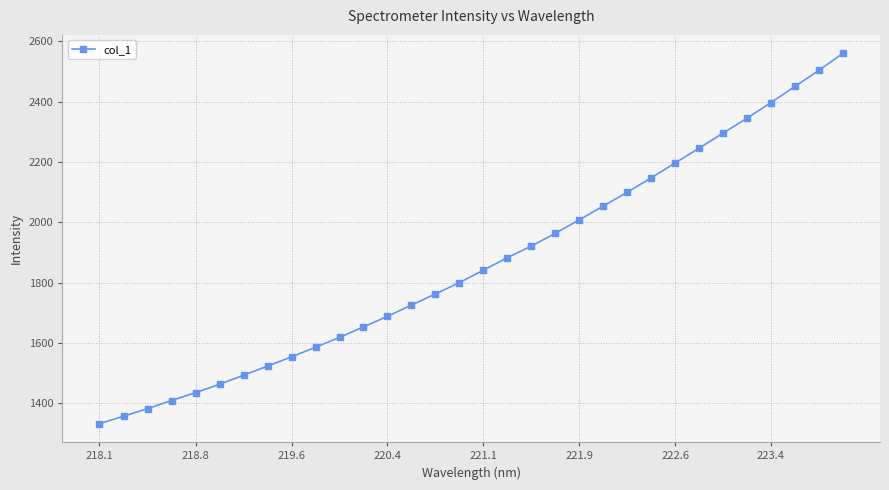

Reading left to right, list all the values displayed in this chart.

1333.1	1357.5	1382.7	1409.7	1435.7	1463.4	1493.5	1523.6	1554.3	1586.3	1618.8	1653.5	1688.6	1725.9	1762.7	1800.4	1841.6	1882.8	1921.4	1963.6	2008.2	2053.7	2099.6	2147.3	2196.6	2245.9	2295.4	2345.0	2396.8	2450.1	2503.5	2559.6